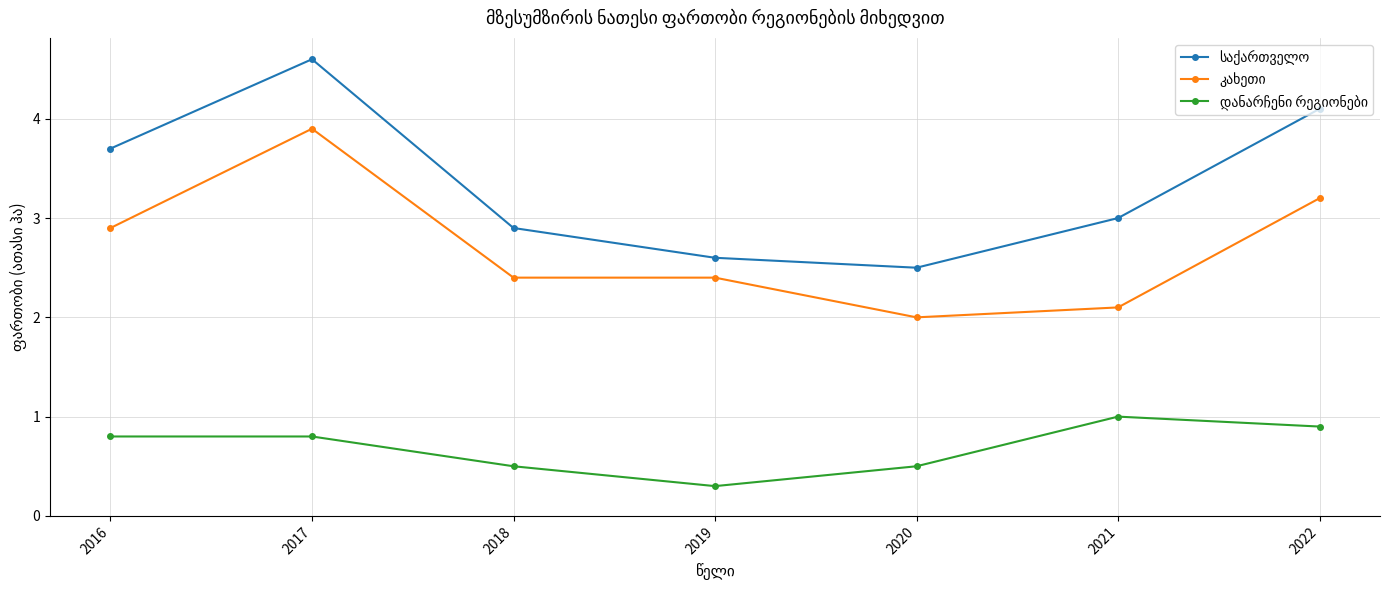

What is the difference between the highest and lowest values at 2018?

2.4